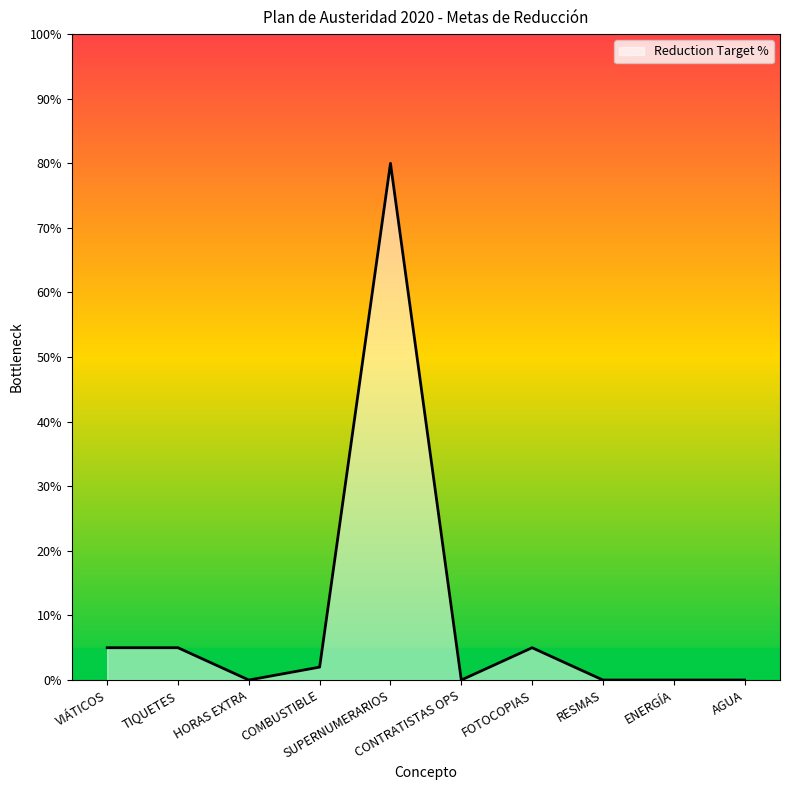

What is the maximum value shown in the chart?

80